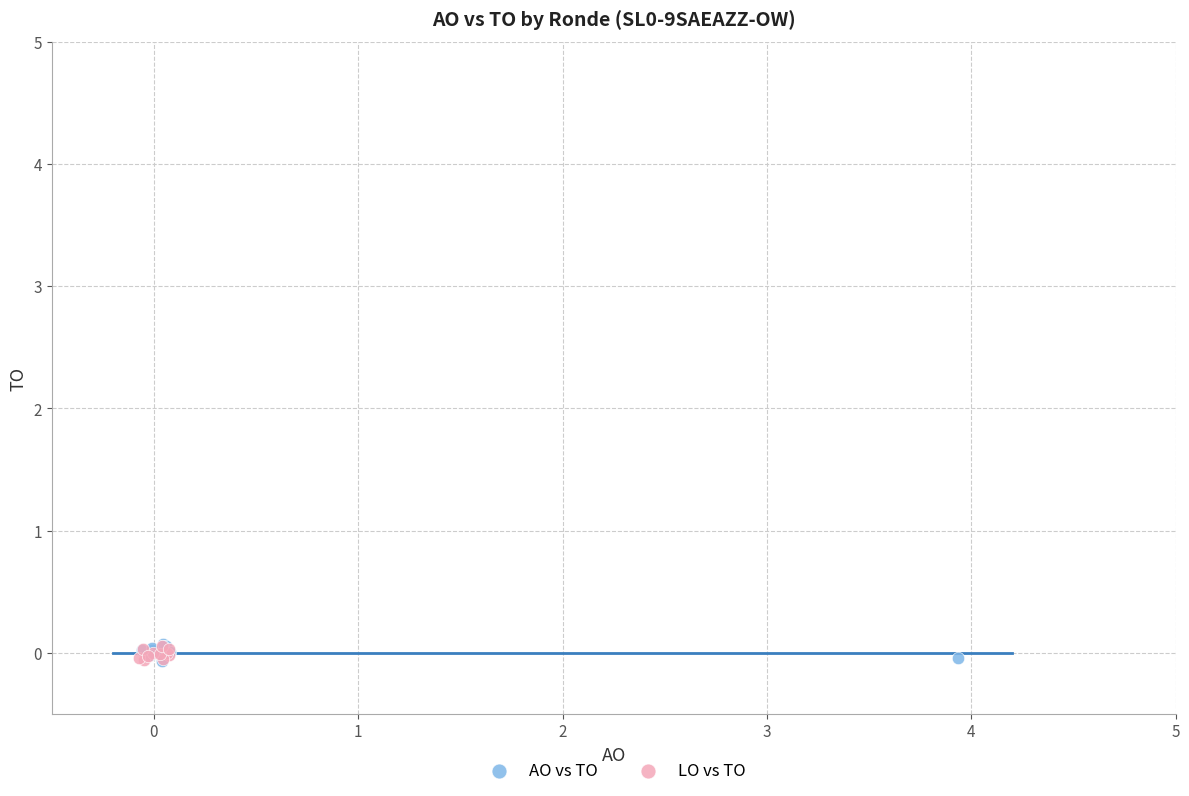

What are all the series names shown in the legend?

AO vs TO, LO vs TO